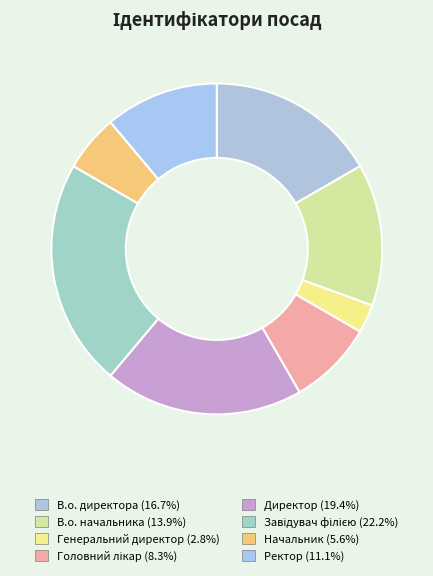

To the nearest percent, what portion does Начальник represent?

6%